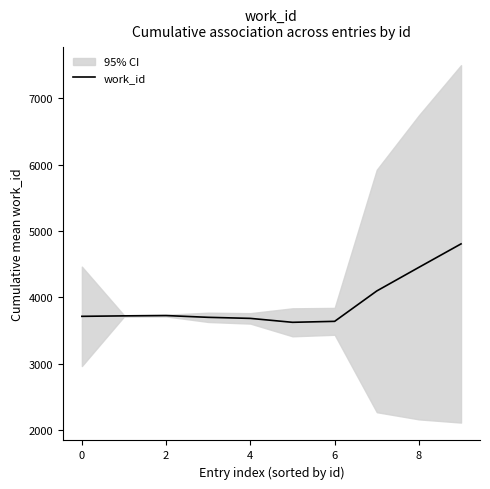

What is the lowest value of the work_id series?

3621.8